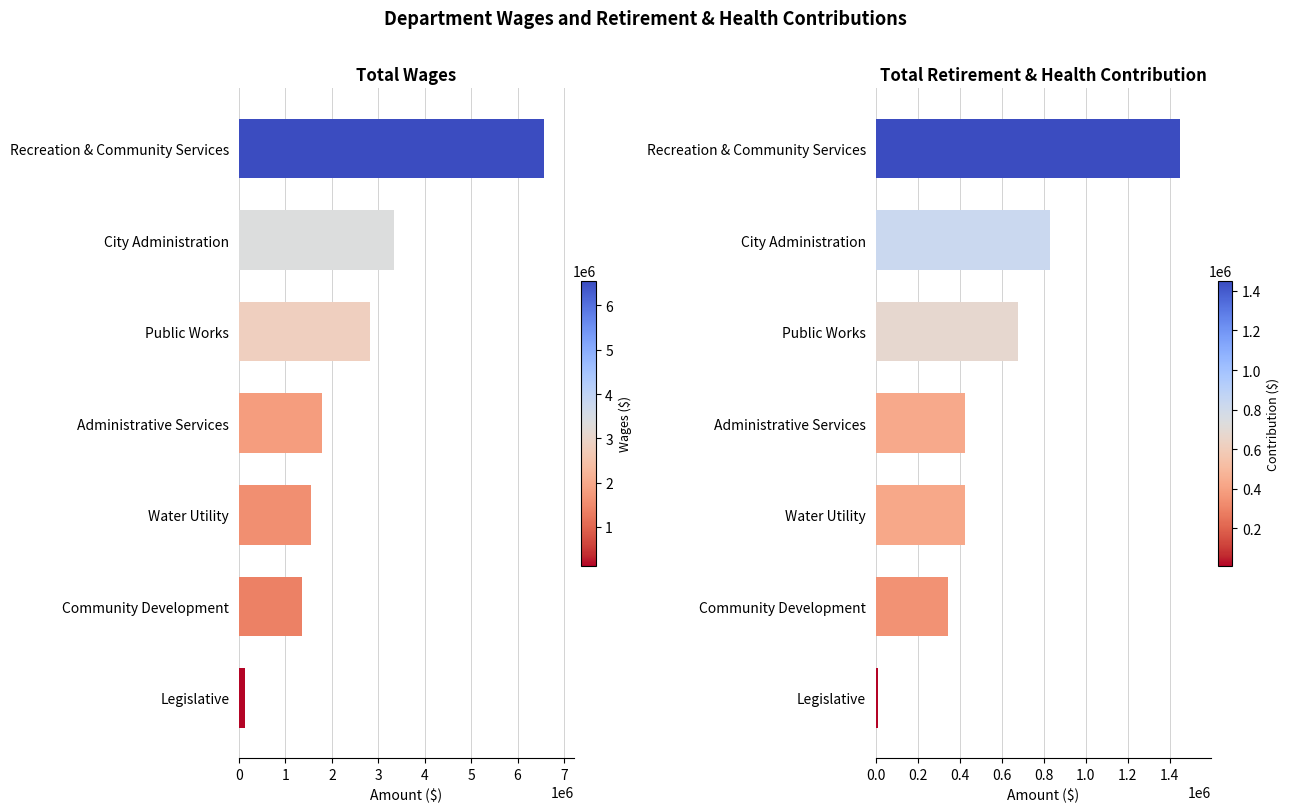

Rank the series by their maximum value, from lowest to highest.

Total Retirement & Health Contribution, Total Wages